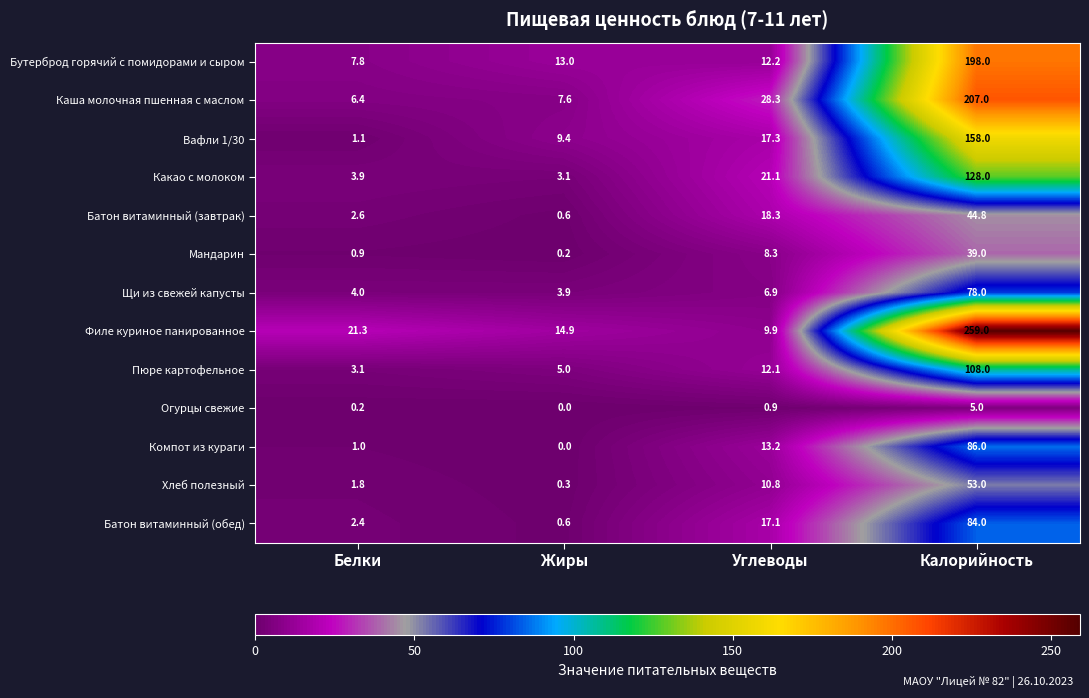

Which category has the highest value across all series?

Калорийность